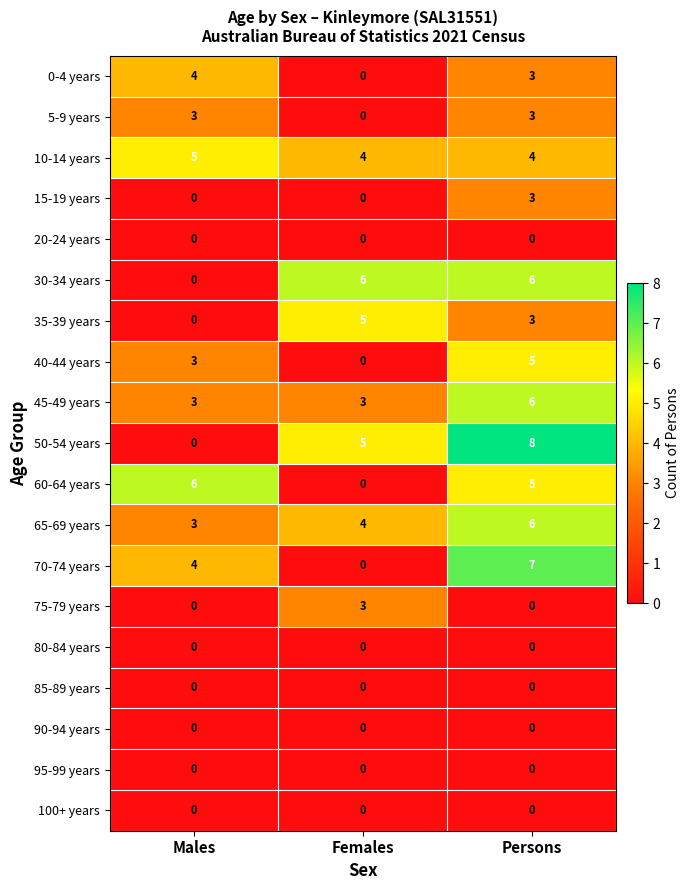

Rank the categories by 70-74 years value from highest to lowest.

Persons, Males, Females